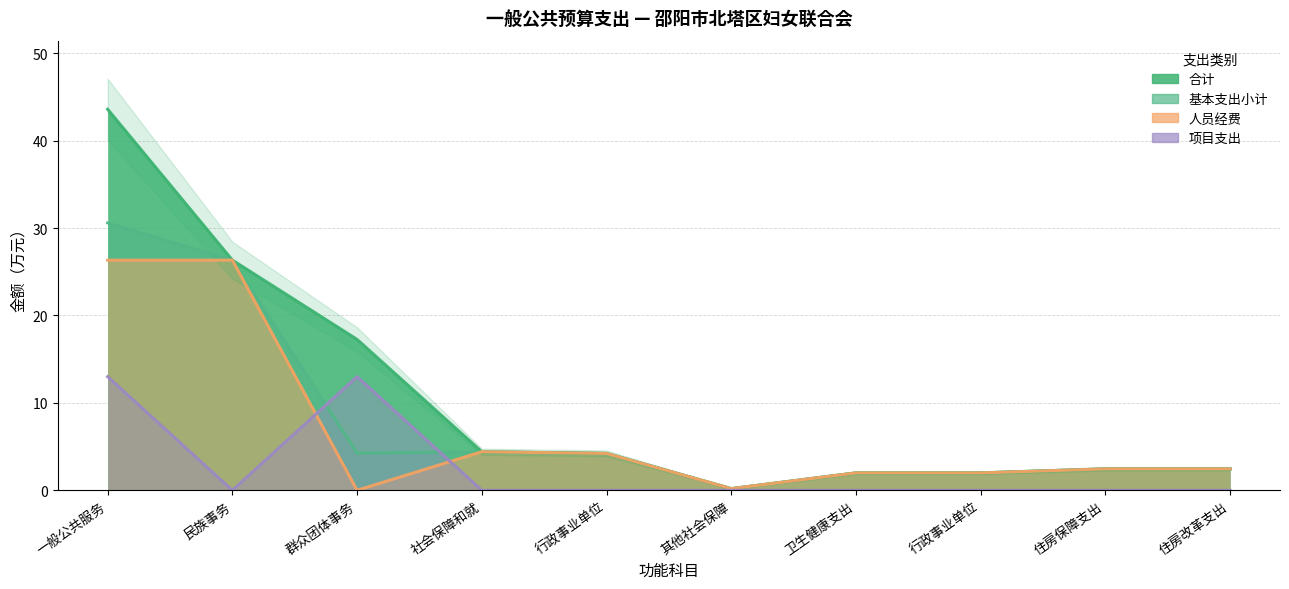

Between which two adjacent categories do 基本支出小计 and 项目支出 first intersect?

民族事务 and 群众团体事务